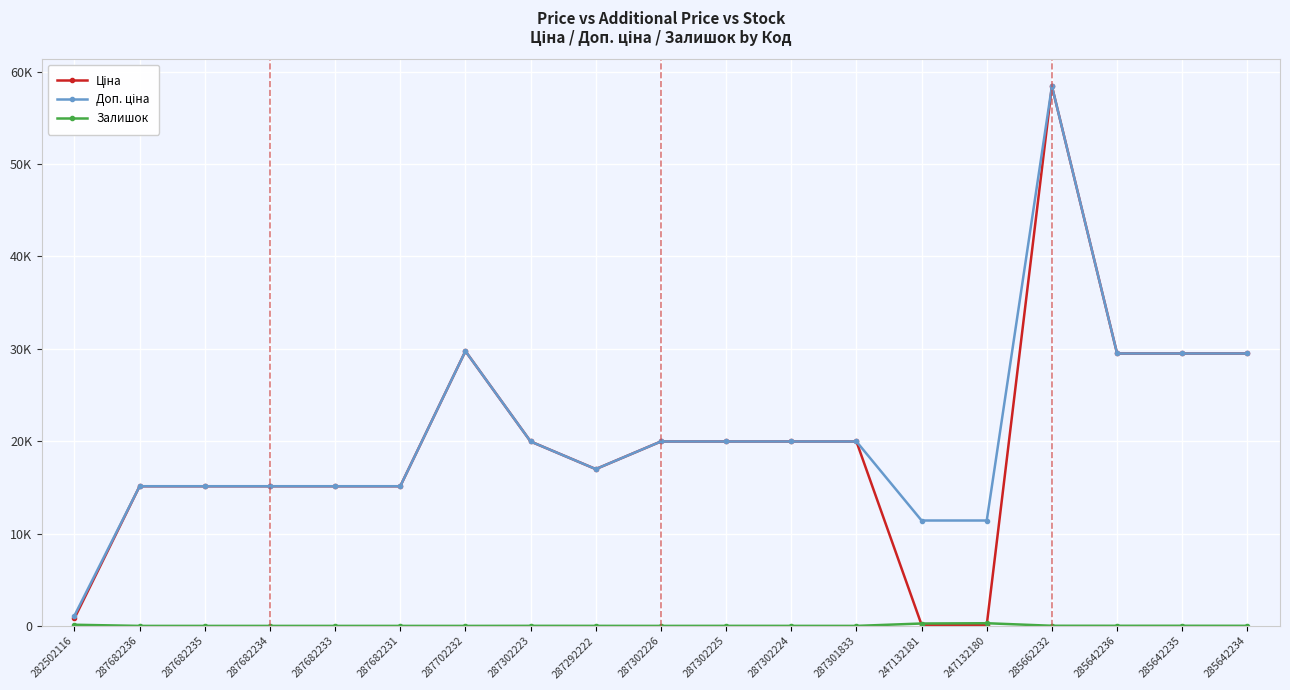

Is this an area chart (filled region under the line)?

No